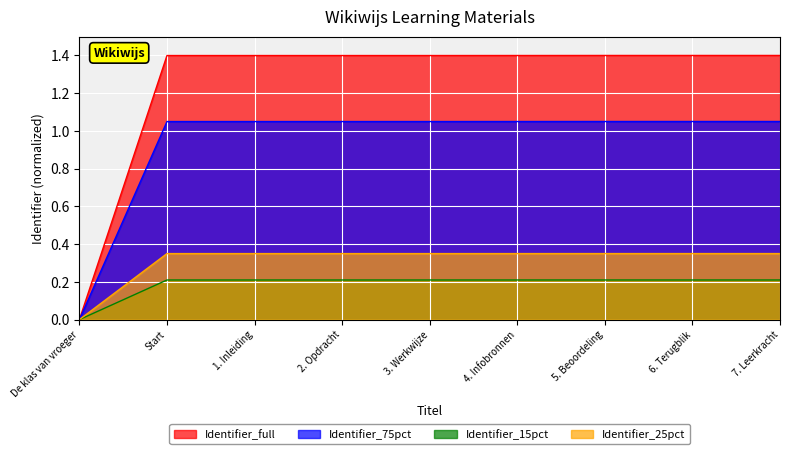

Which category has the lowest value across all series?

De klas van vroeger